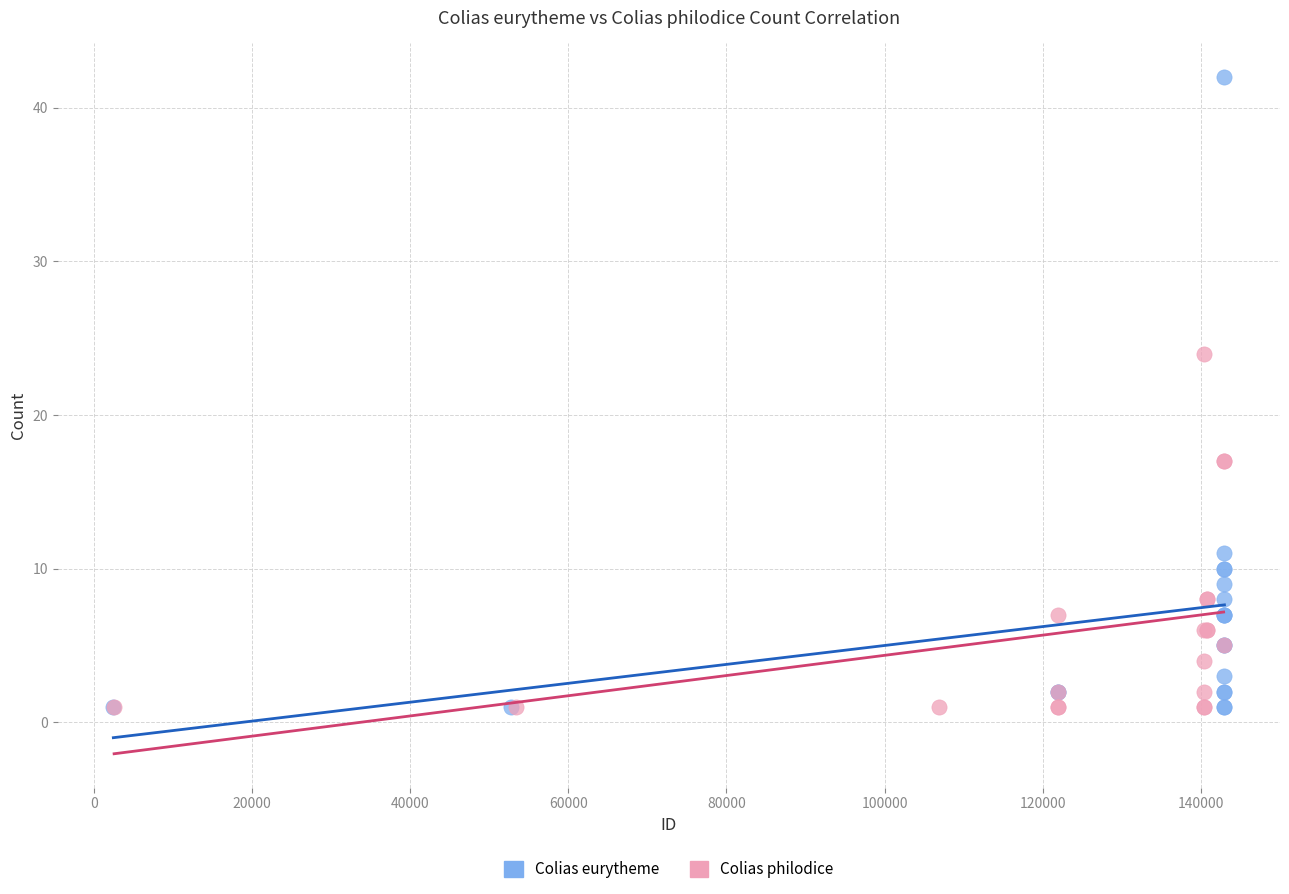

Which series has the largest Y range (max minus min)?

Colias eurytheme